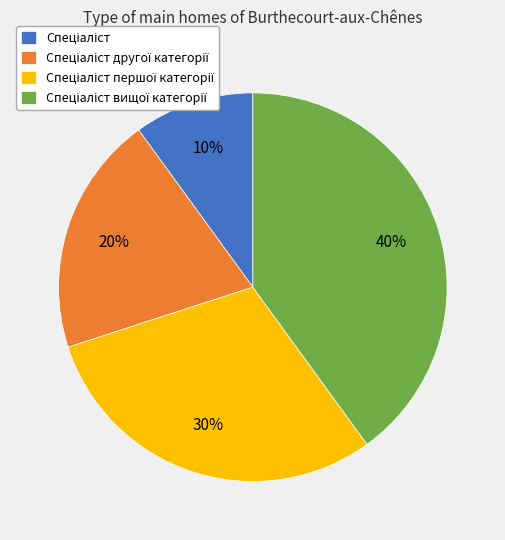

How many slices are in this pie chart?

4